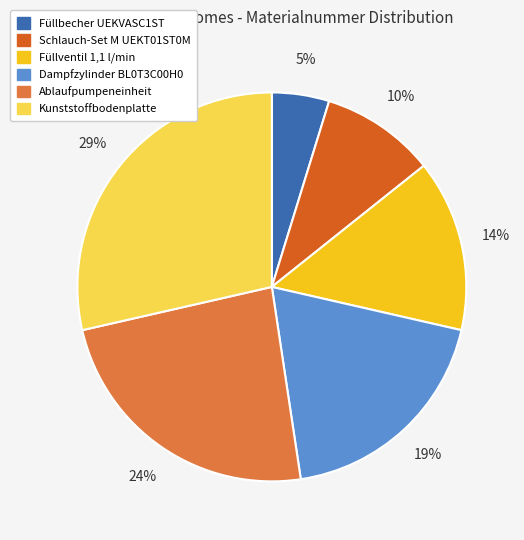

What is the ratio of the value at Dampfzylinder BL0T3C00H0 to the value at Kunststoffbodenplatte?

0.7